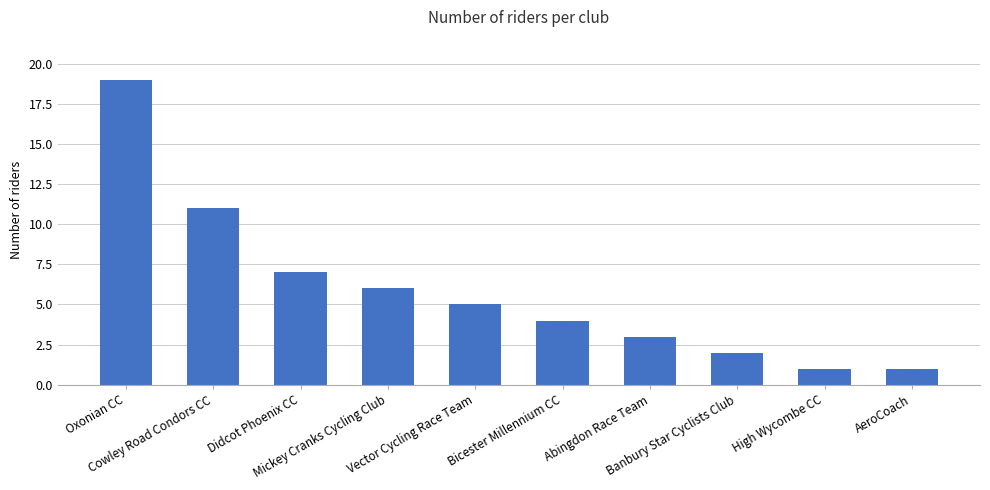

Between Oxonian CC and Didcot Phoenix CC, which is larger?

Oxonian CC